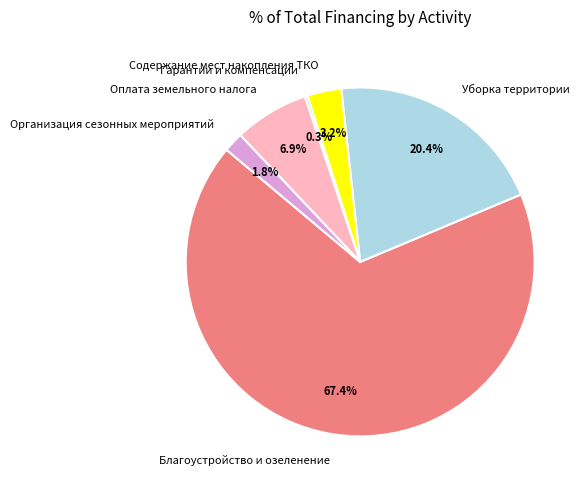

Approximately how many times larger is the value at Организация сезонных мероприятий compared to Оплата земельного налога?

0.3